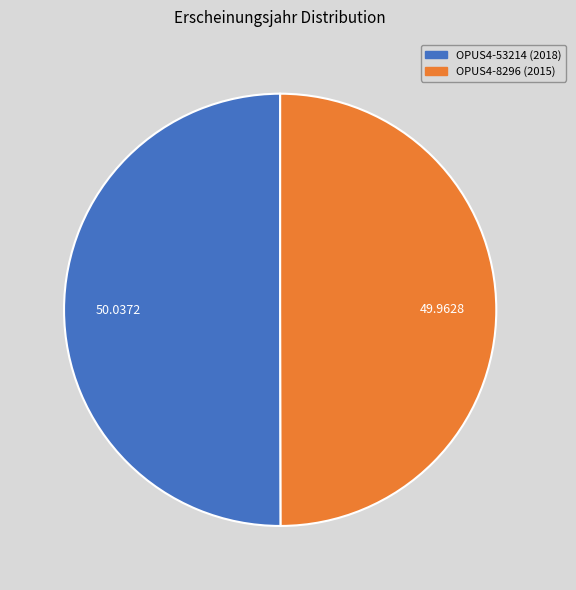

What is the ratio of the value at OPUS4-53214 to the value at OPUS4-8296?

1.0